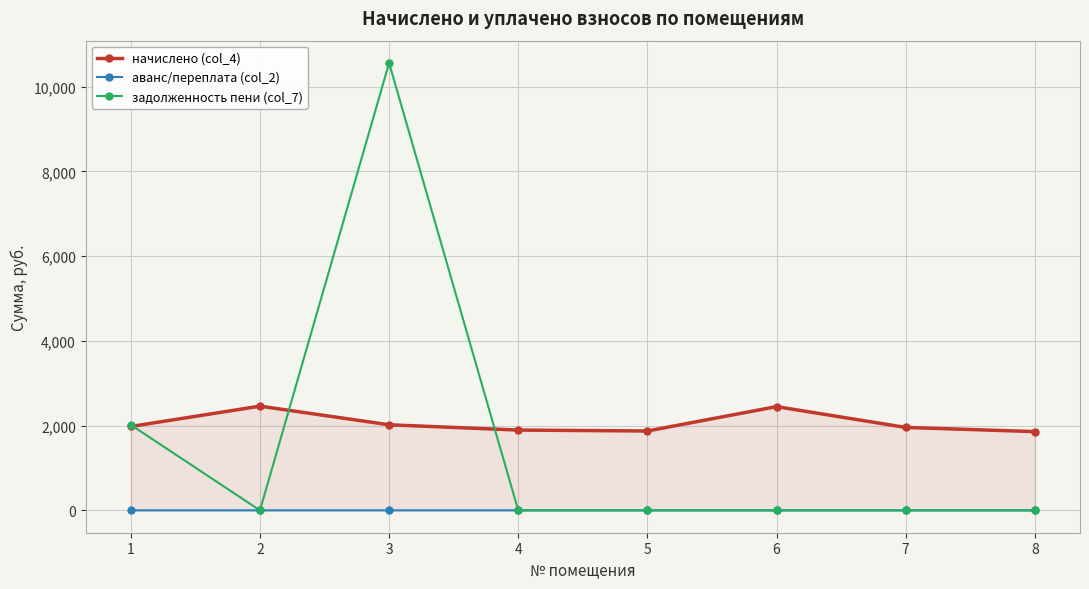

At which label is задолженность пени (col_7) closest to 5279?

1